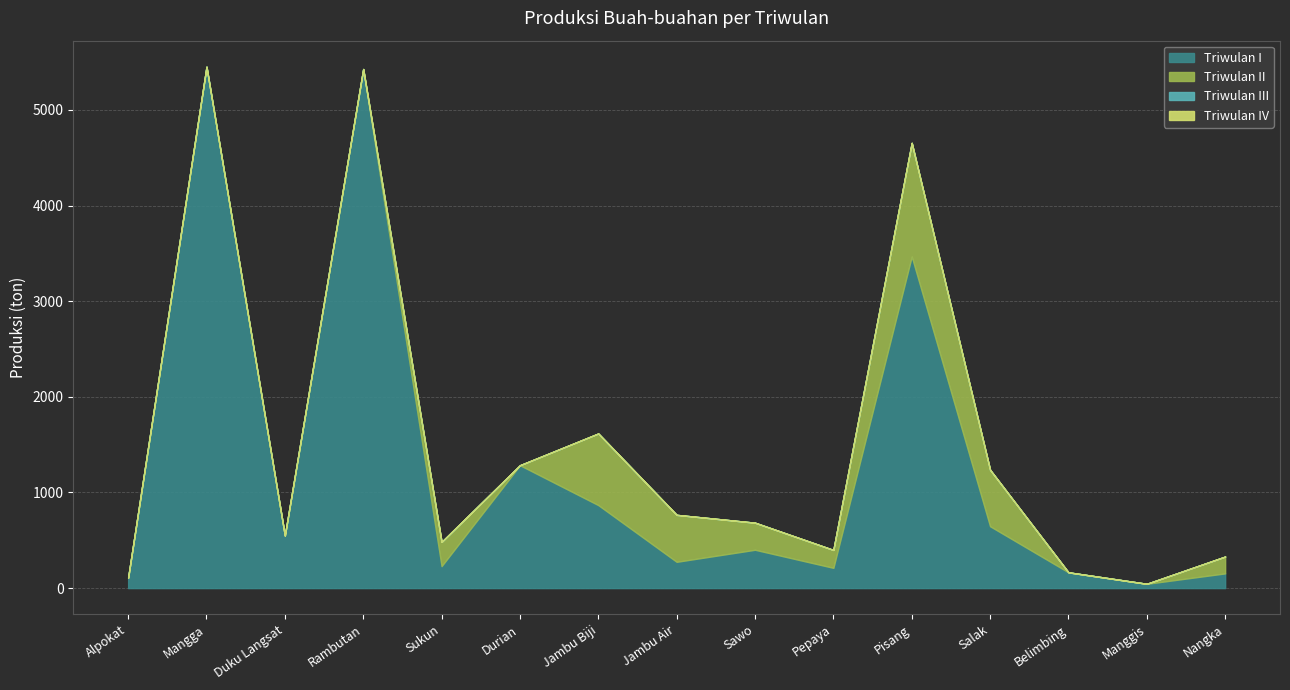

What is the value of the Triwulan I point at the 11th from the left?

3468